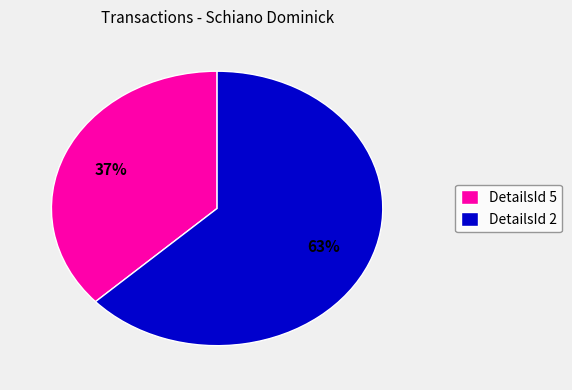

To the nearest percent, what percentage of the pie is DetailsId 2?

63%